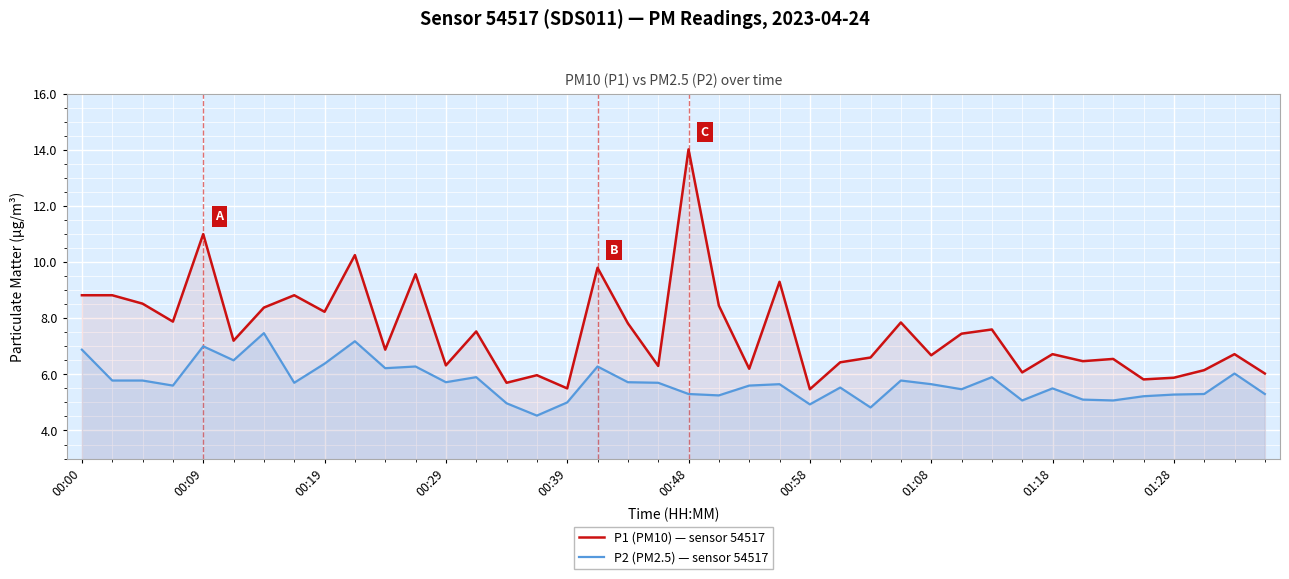

True or false: P1 (PM10) — sensor 54517 and P2 (PM2.5) — sensor 54517 cross at least once.

False